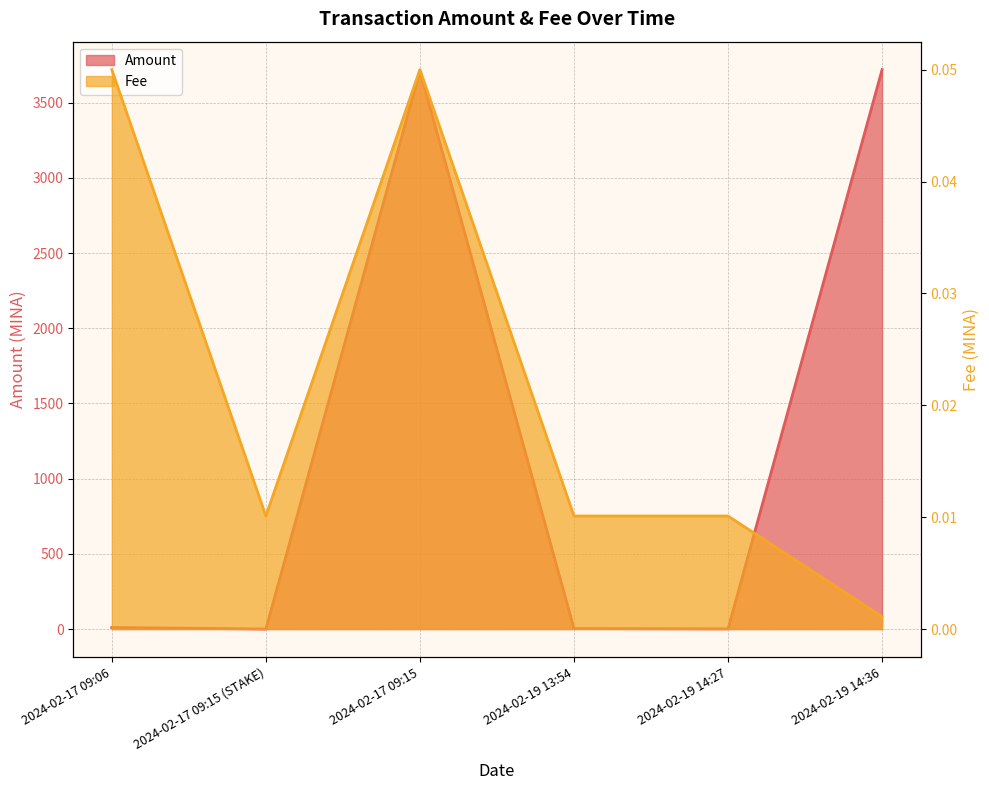

The value of Amount at 2024-02-17 09:15 (STAKE) is 0.0. True or false?

True